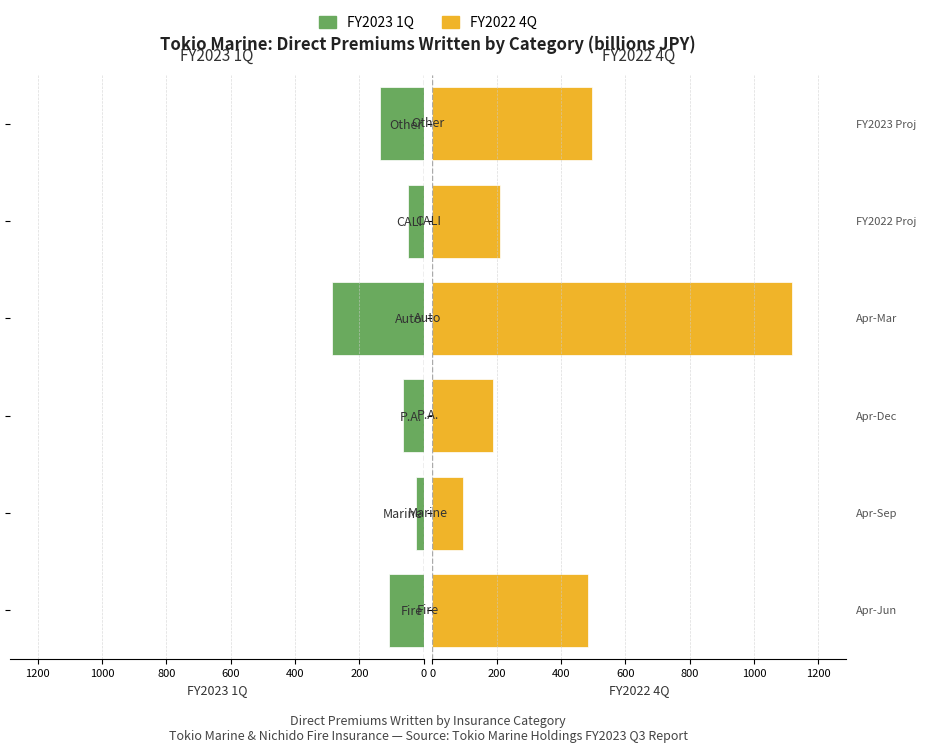

Rank the series at P.A. from highest to lowest value.

FY2022 4Q, FY2023 1Q